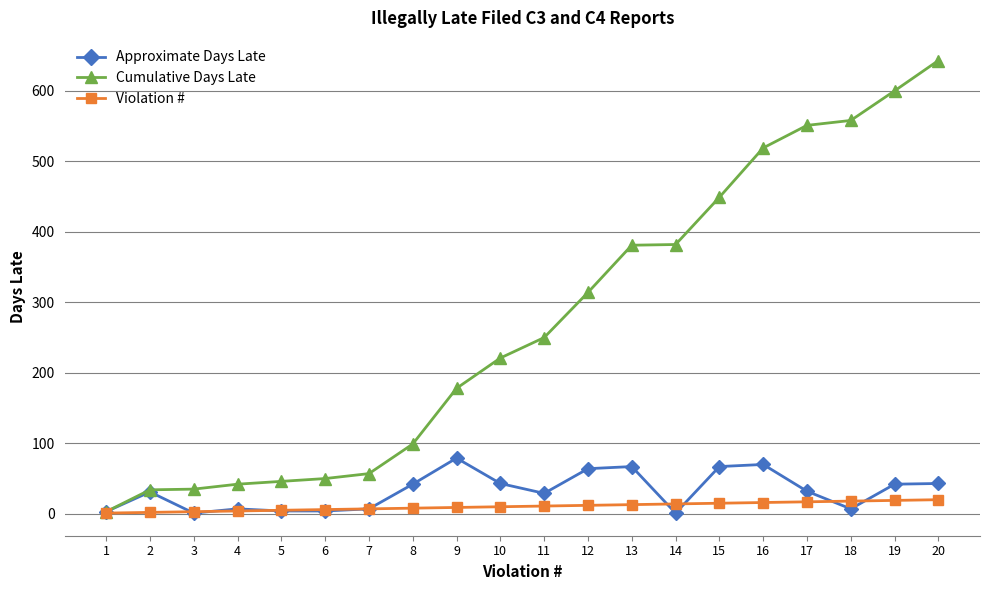

True or false: Approximate Days Late has a value of 102 at 15.

False